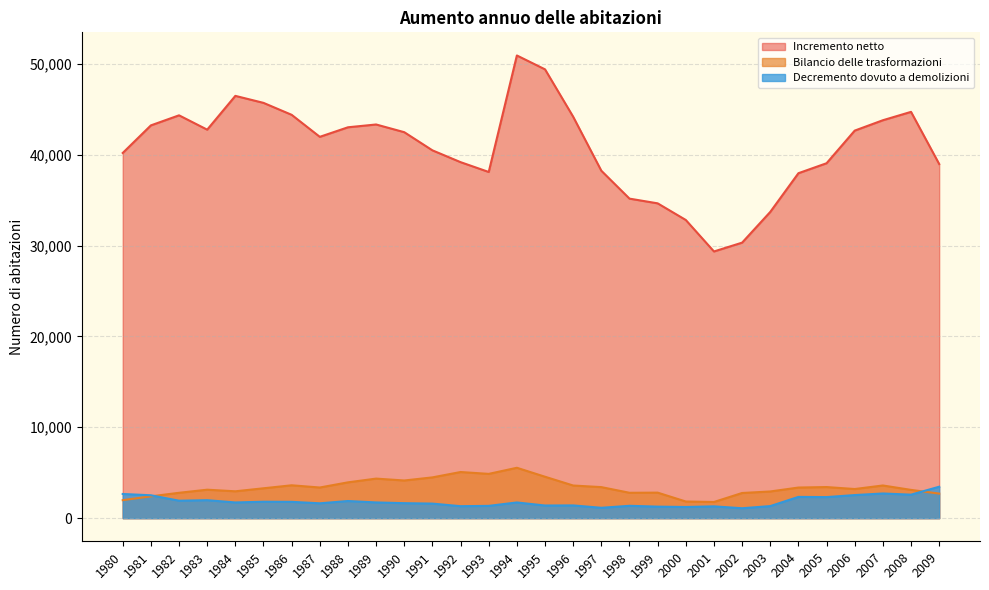

The Decremento dovuto a demolizioni series shows 3710 at 2004. True or false?

False